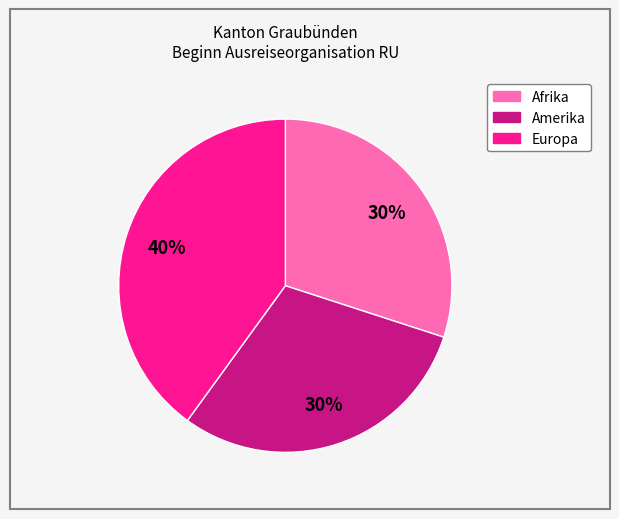

Is there any slice that represents more than half of the pie?

No